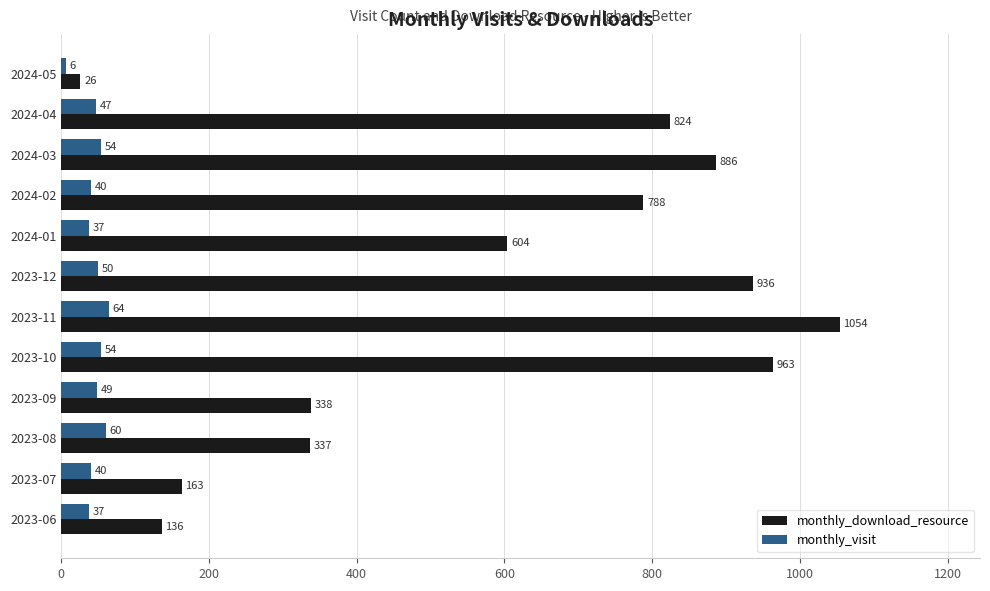

Where is monthly_download_resource nearest to the value 540?

2024-01